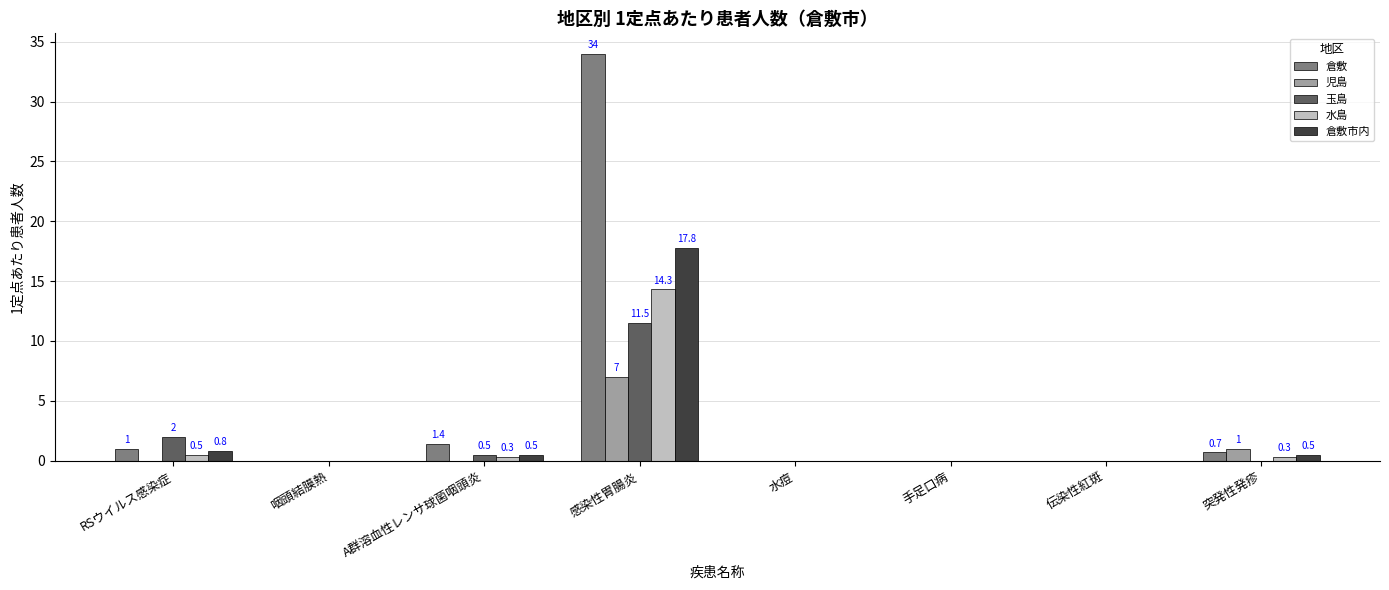

Where is 玉島 nearest to the value 5?

RSウイルス感染症